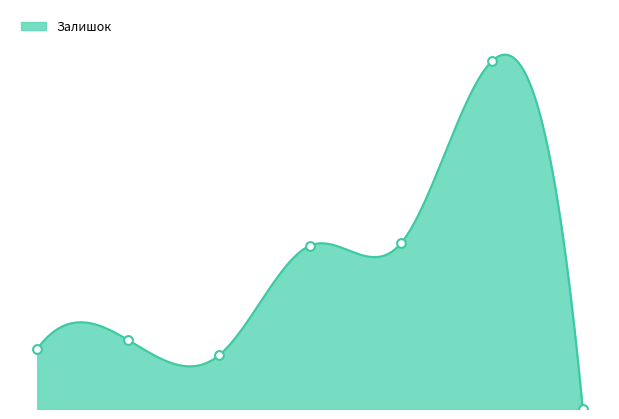

Which series contains the lowest Y value?

Залишок